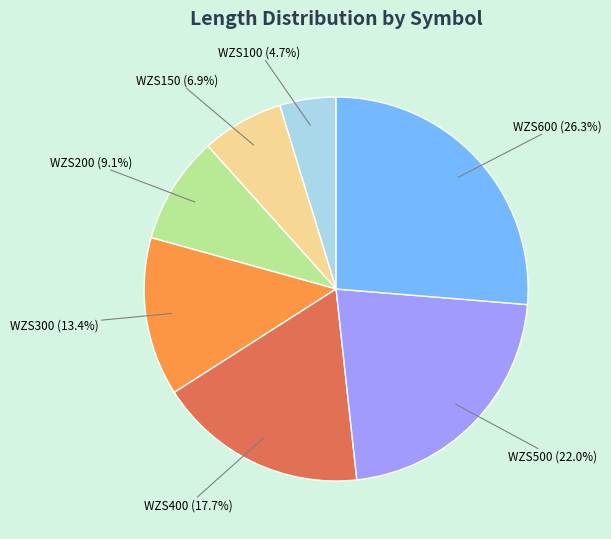

Is there a majority slice in this chart?

No